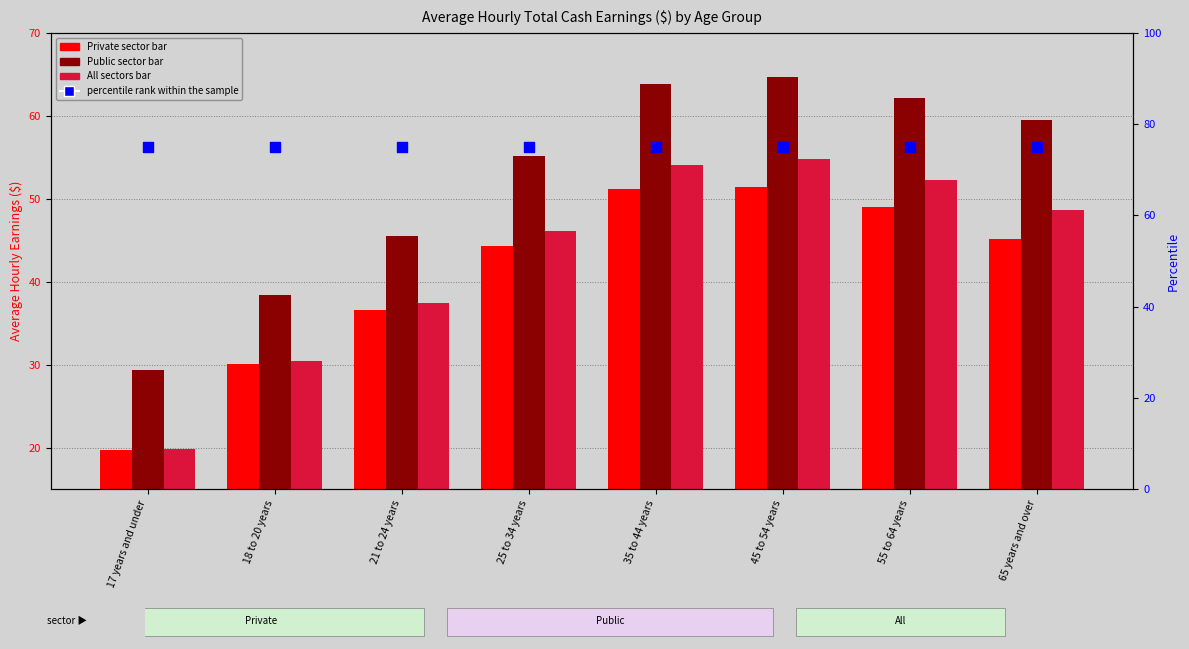

Which series reaches the minimum Y coordinate?

Private sector